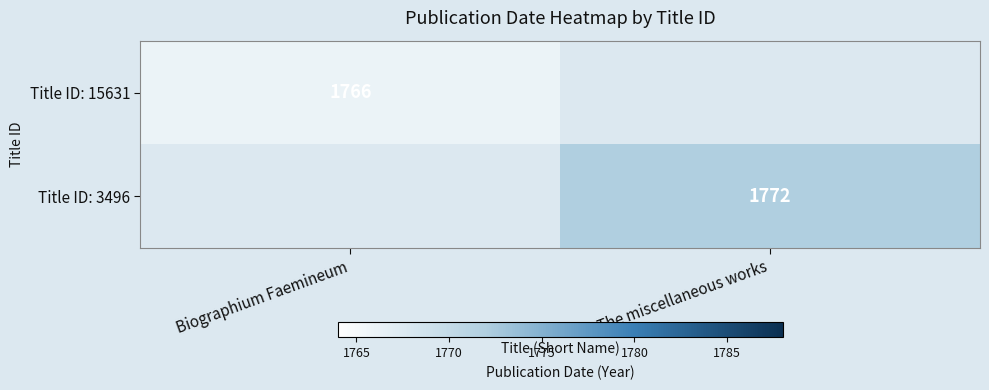

The value of Title ID: 3496 at The miscellaneous works is 714. True or false?

False